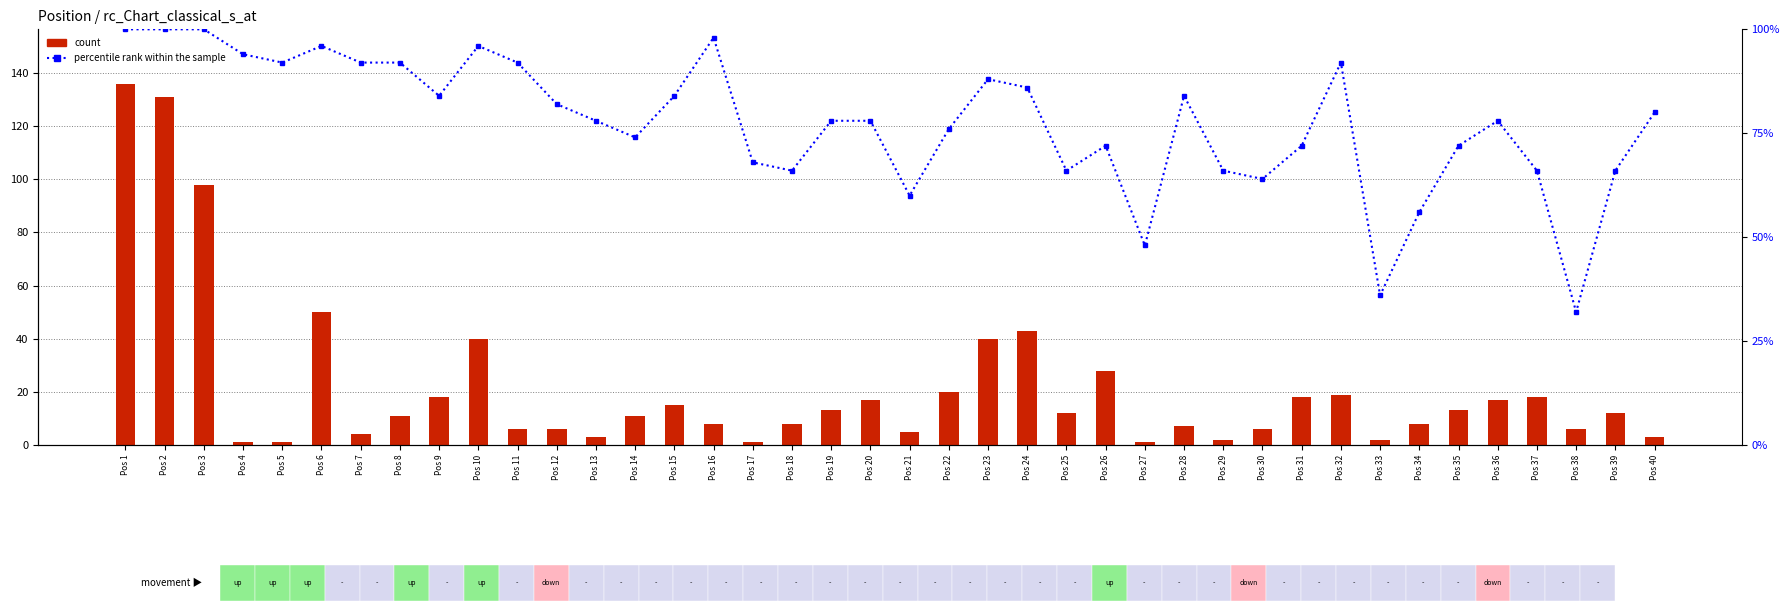

At which category is the sum across all series the highest?

Pos 1